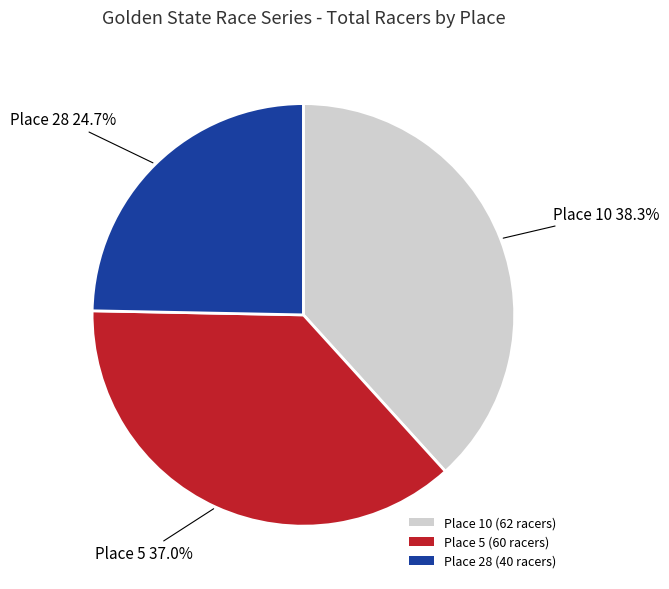

Is it true that Place 28 (40 racers) is 16% of the pie?

False